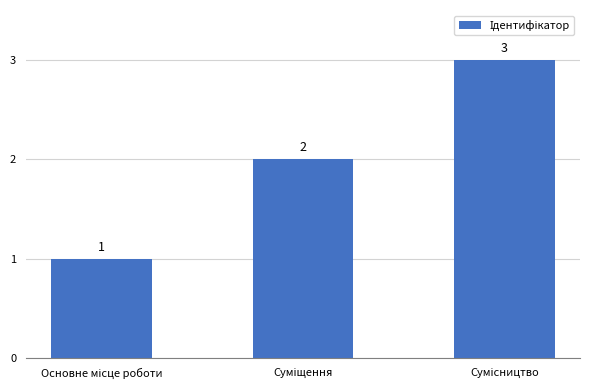

What is the value of the 3rd bar from the left?

3